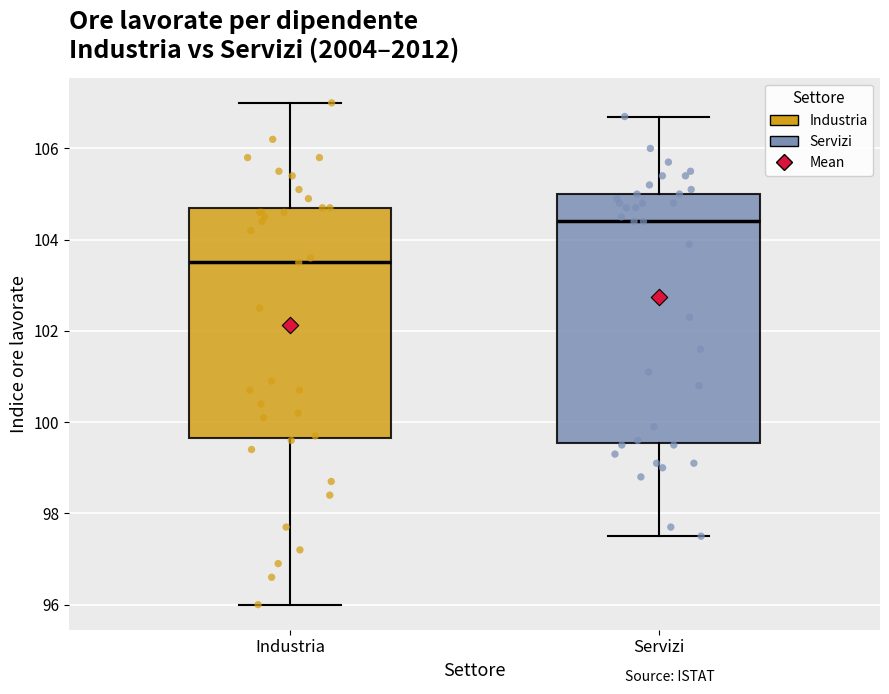

Which box is the tallest, from its lower edge to its upper edge?

Servizi